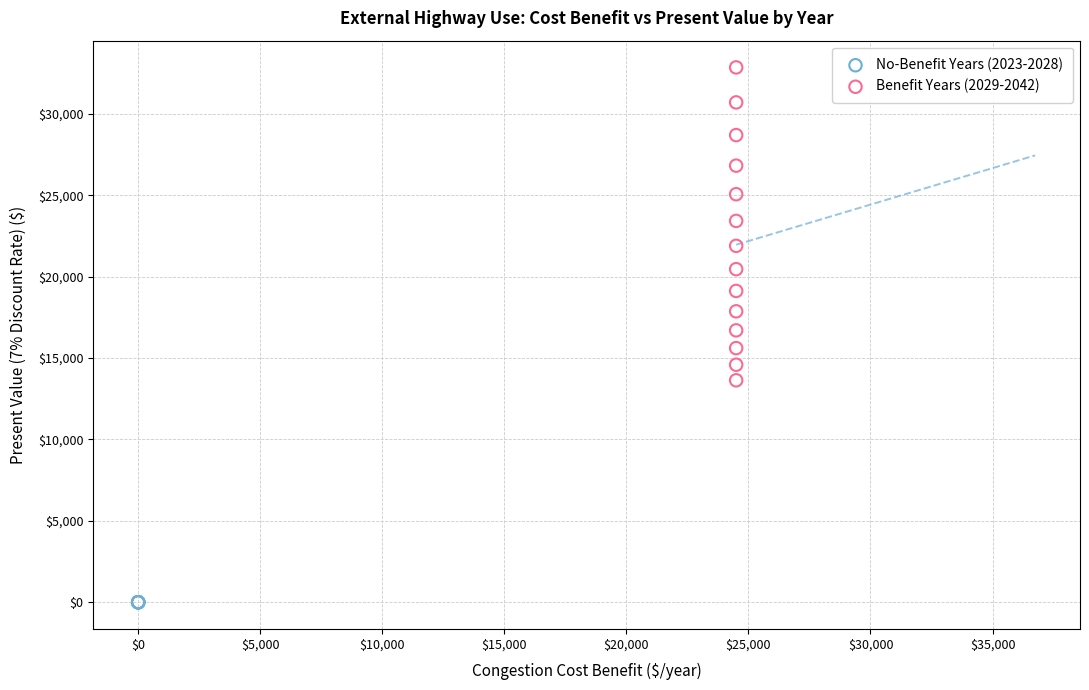

Which series contains the lowest Y value?

No-Benefit Years (2023-2028)